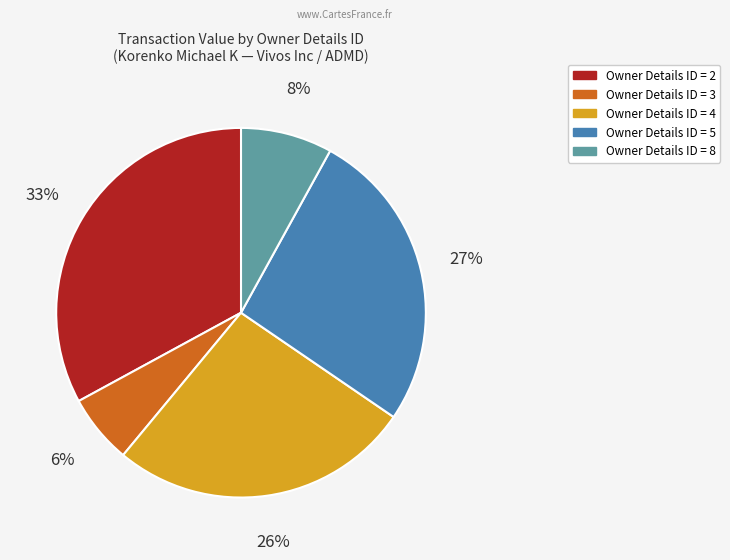

To the nearest percent, what is the average slice percentage?

20%